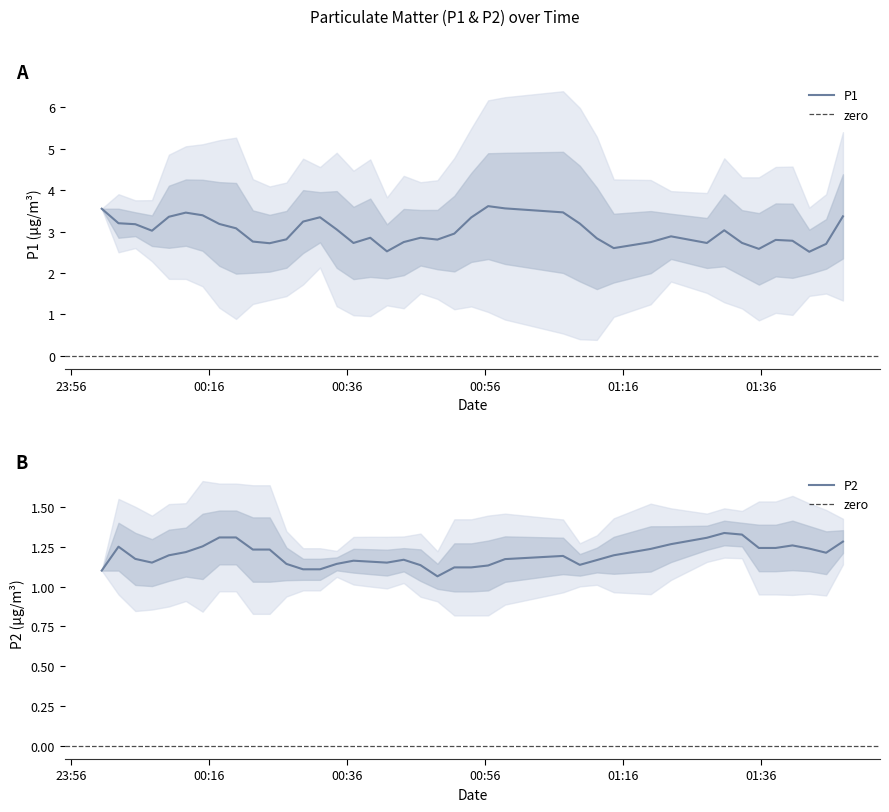

What is the highest value of the P1 series?

3.6